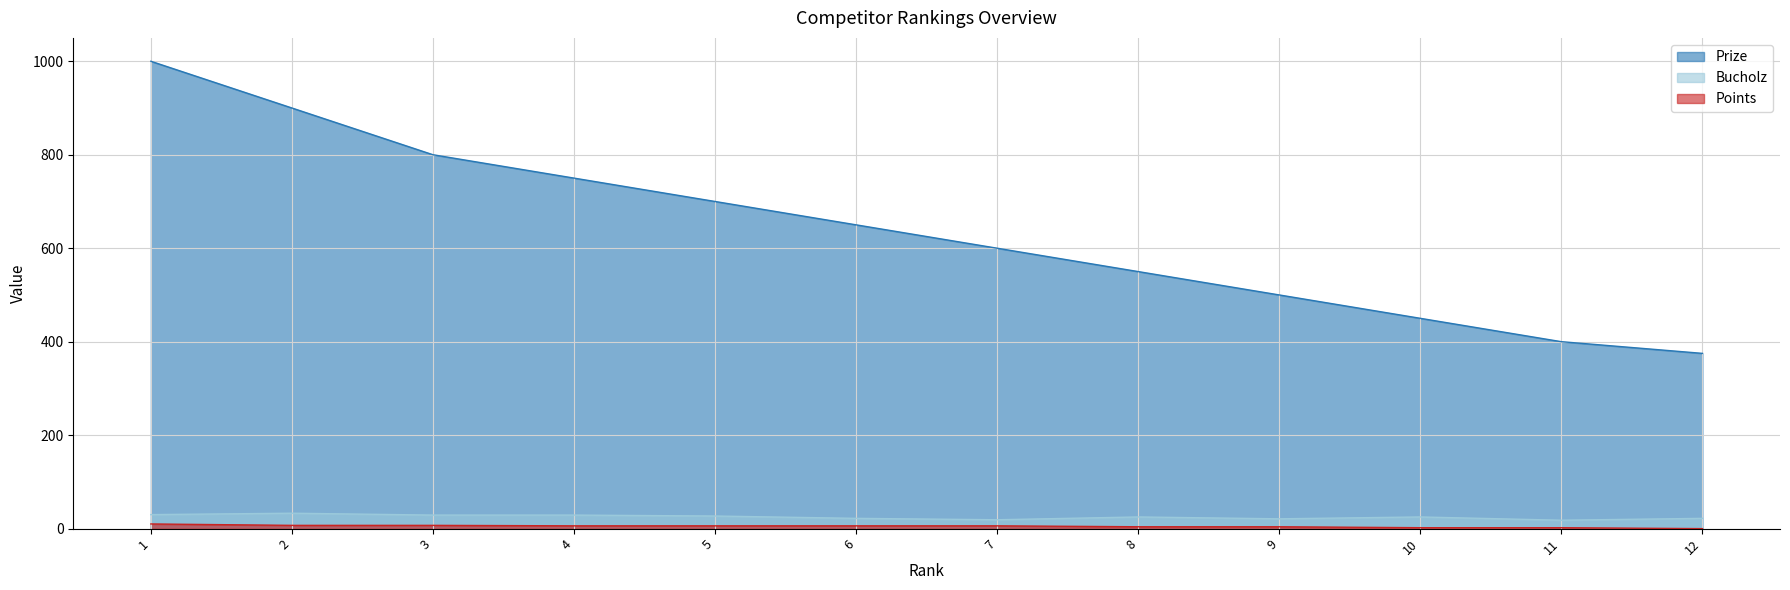

Reading right to left, extract all data points from this chart.

Prize: 375	400	450	500	550	600	650	700	750	800	900	1000
Bucholz: 22	18	25	21	25	19	22	27	29	29	33	30
Points: 0	2	2	4	4	6	6	6	6	7	7	10